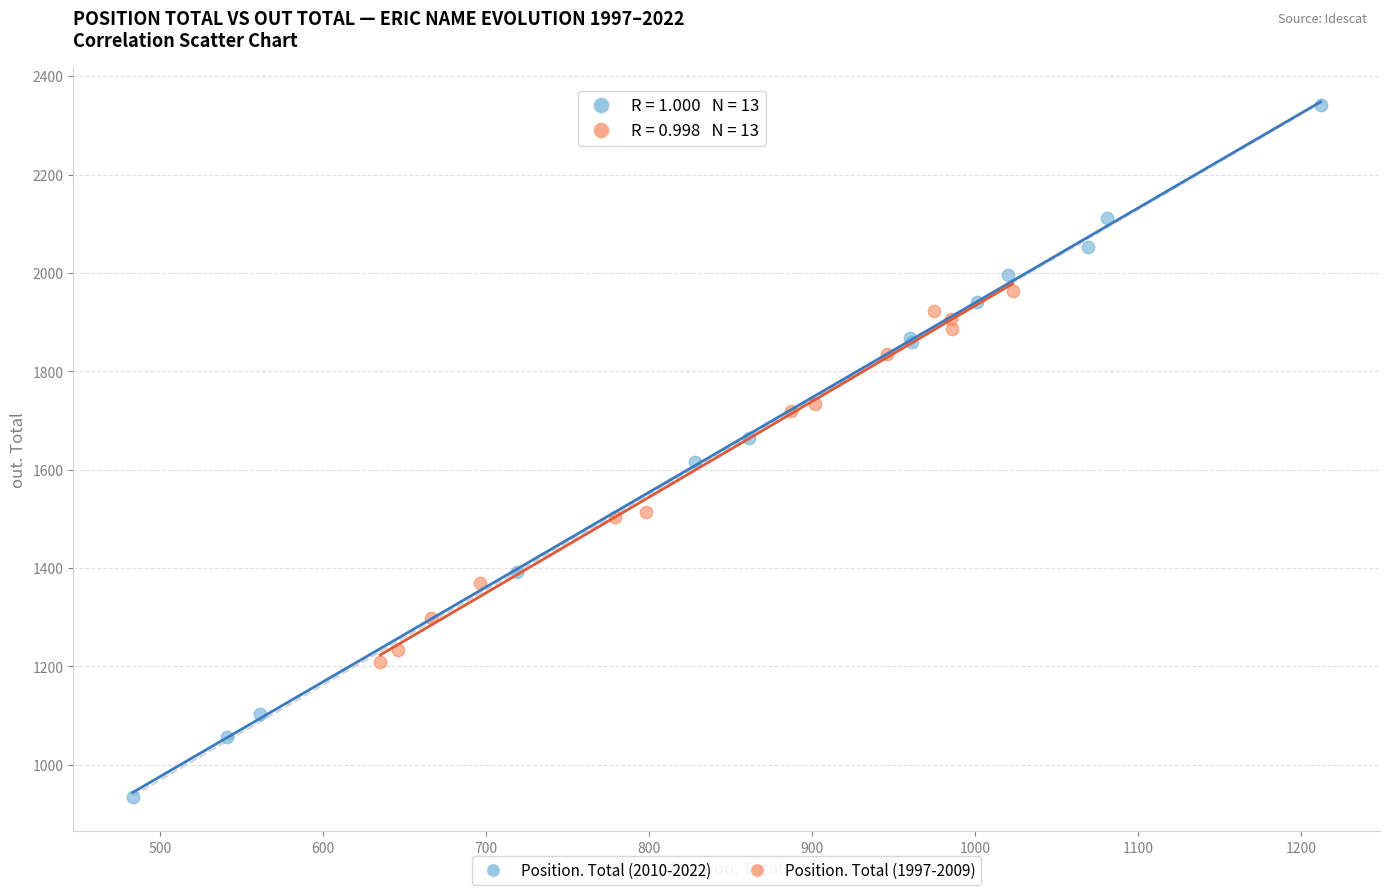

Which series has the largest Y range (max minus min)?

Position. Total (2010-2022)